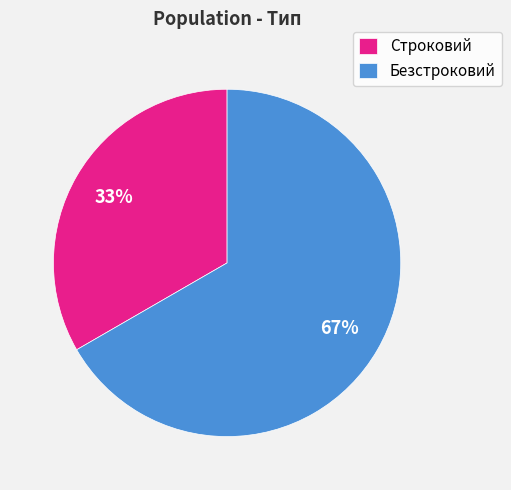

What is the smallest slice in the pie chart?

Строковий